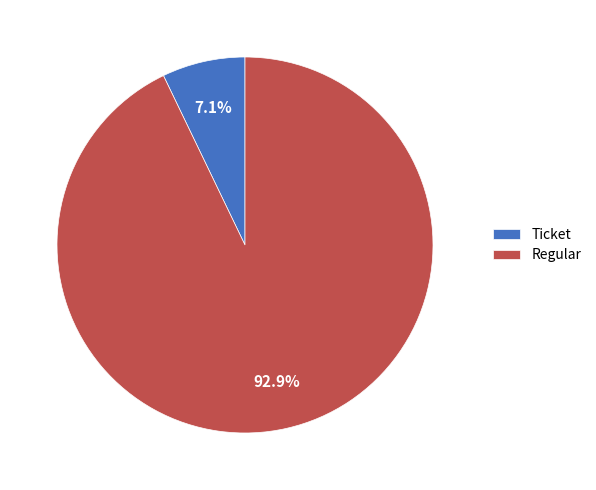

How many slices are in this pie chart?

2